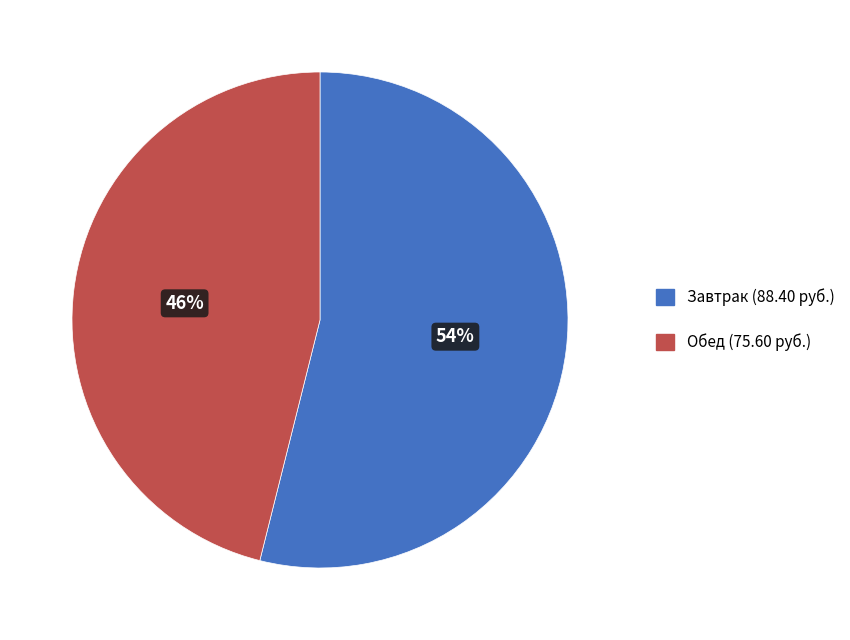

To the nearest percent, what is the difference between the largest and smallest slice percentages?

8%